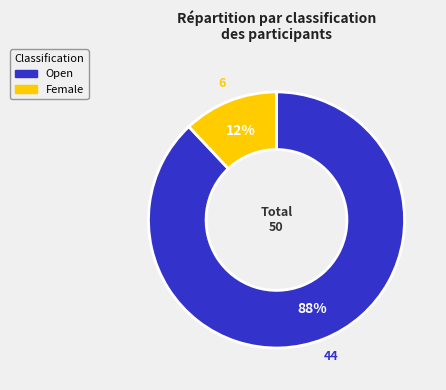

To the nearest percent, what is the combined percentage of Open and Female?

100%